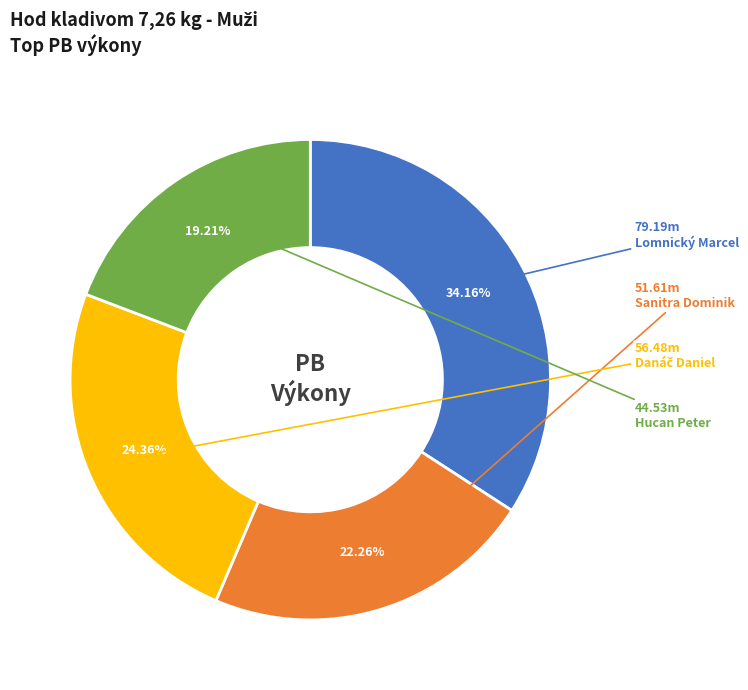

Is it true that Sanitra Dominik is 22% of the pie?

True